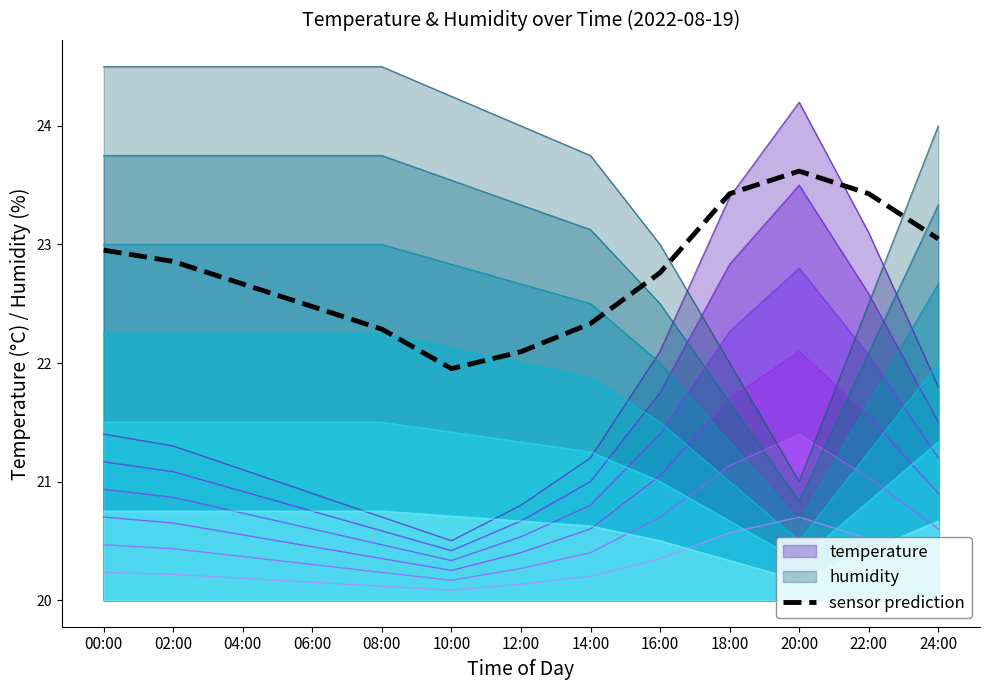

Reading left to right, list all the values displayed in this chart.

00:00=23.0	02:00=22.9	04:00=22.7	06:00=22.5	08:00=22.3	10:00=22.0	12:00=22.1	14:00=22.3	16:00=22.8	18:00=23.4	20:00=23.6	22:00=23.4	24:00=23.0